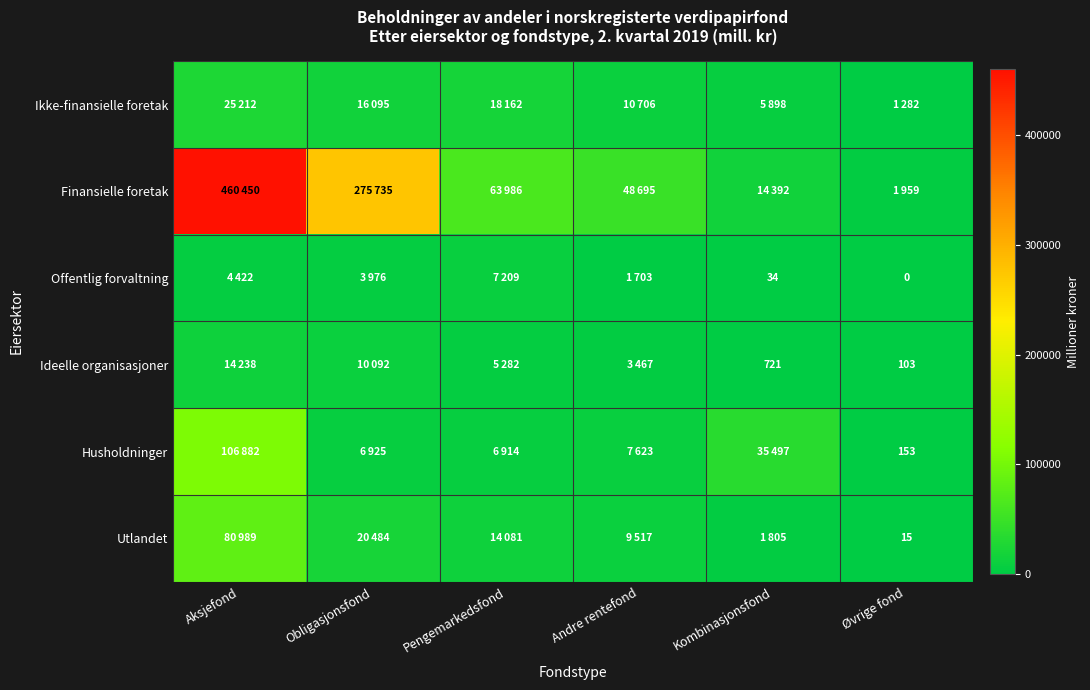

The Ideelle organisasjoner series shows 158 at Øvrige fond. True or false?

False